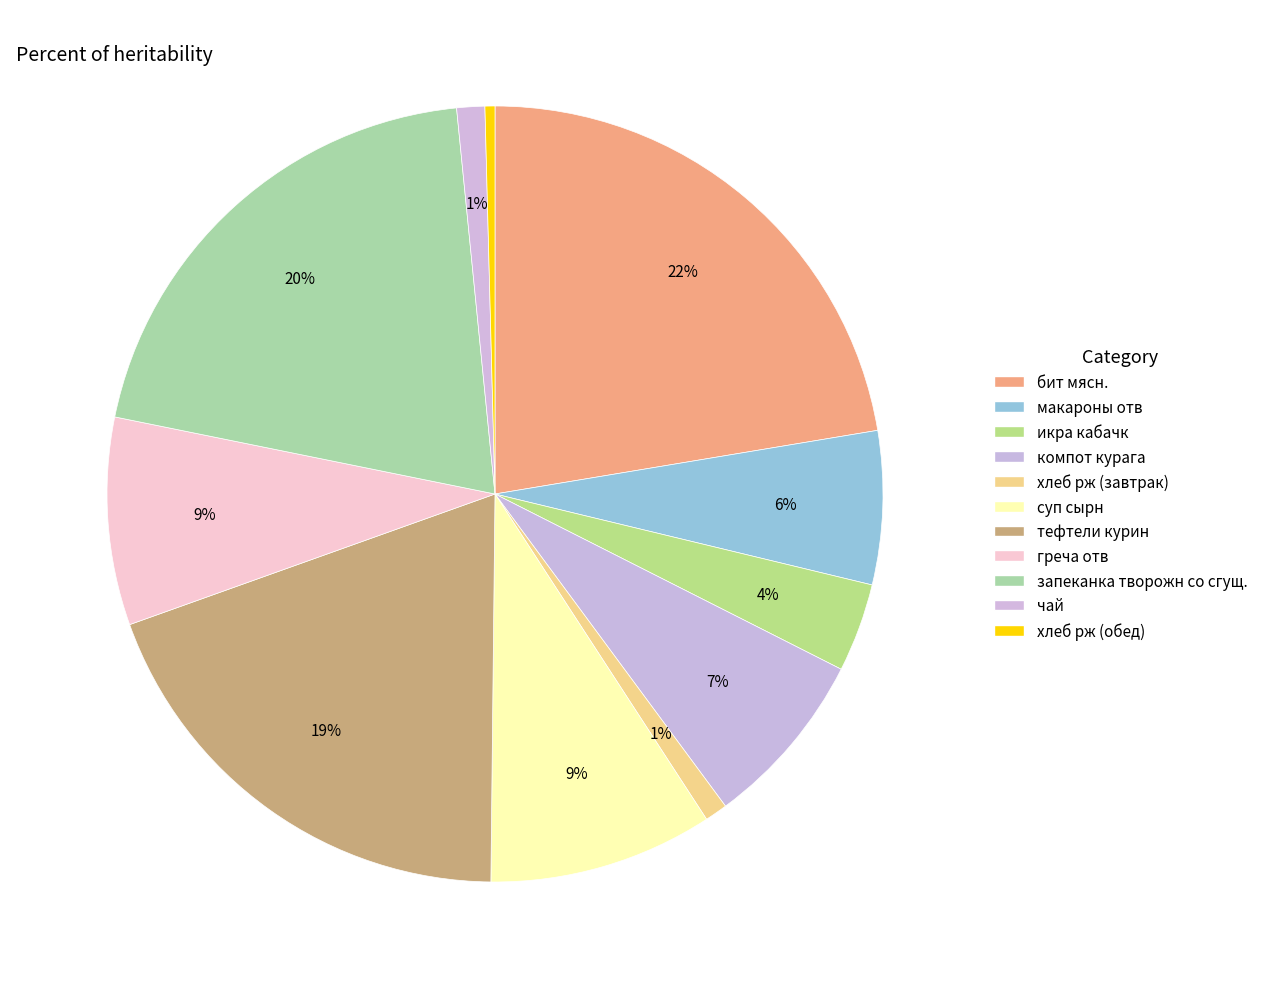

True or false: греча отв accounts for 9% of the total.

True